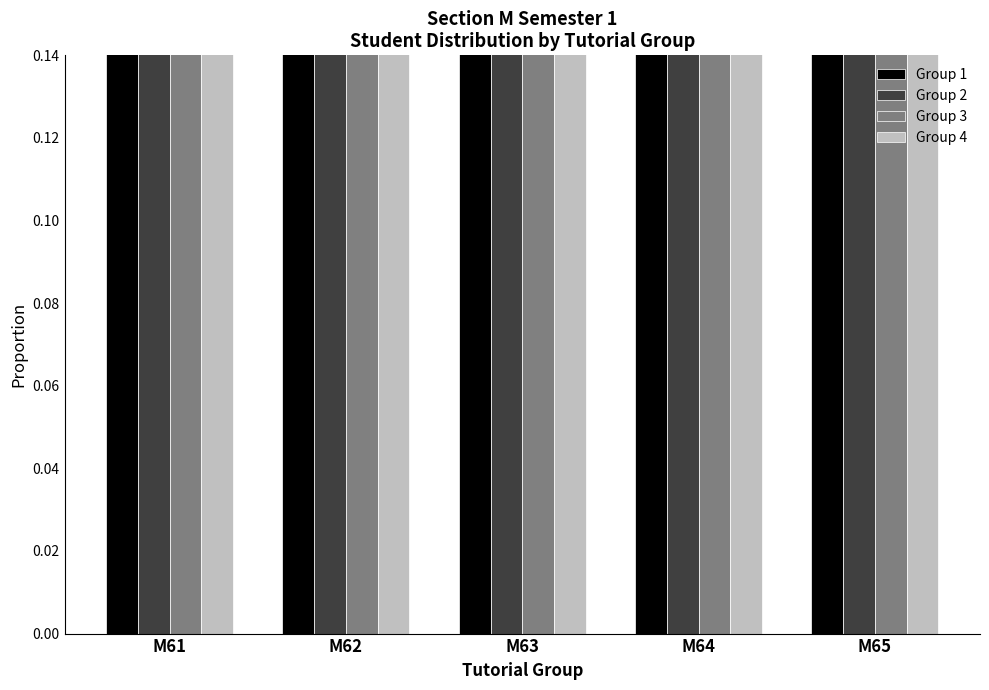

Rank the series at M62 from lowest to highest value.

Group 4, Group 3, Group 1, Group 2